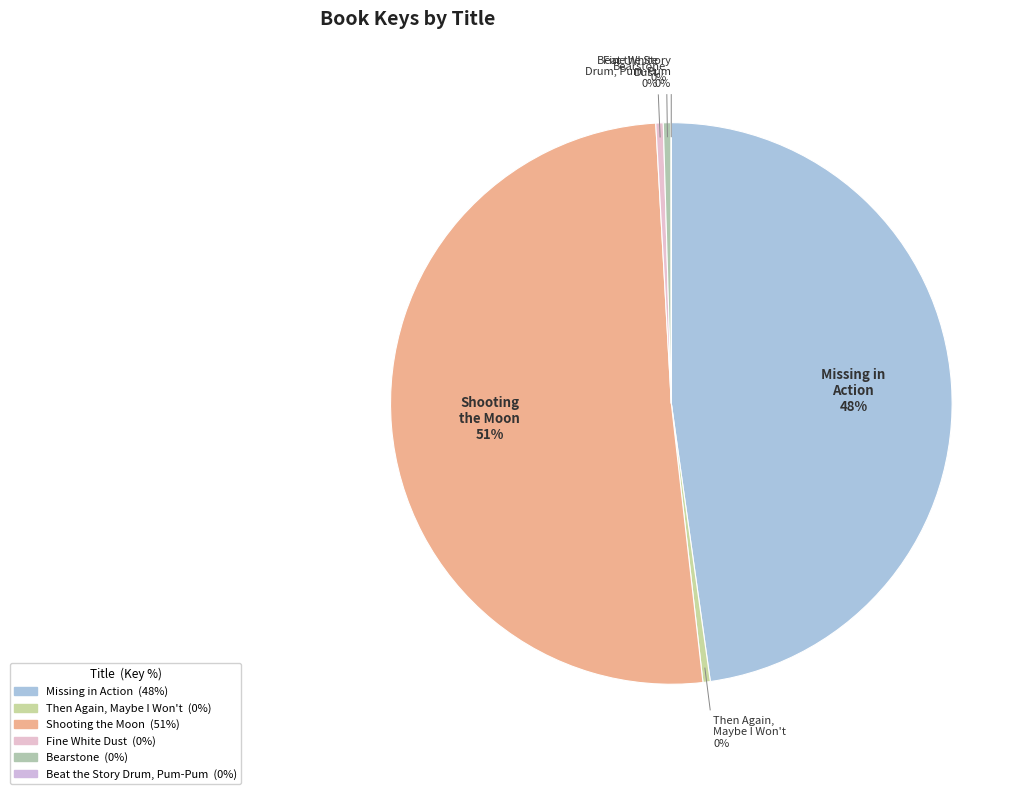

Does Bearstone represent more than half of the total?

No